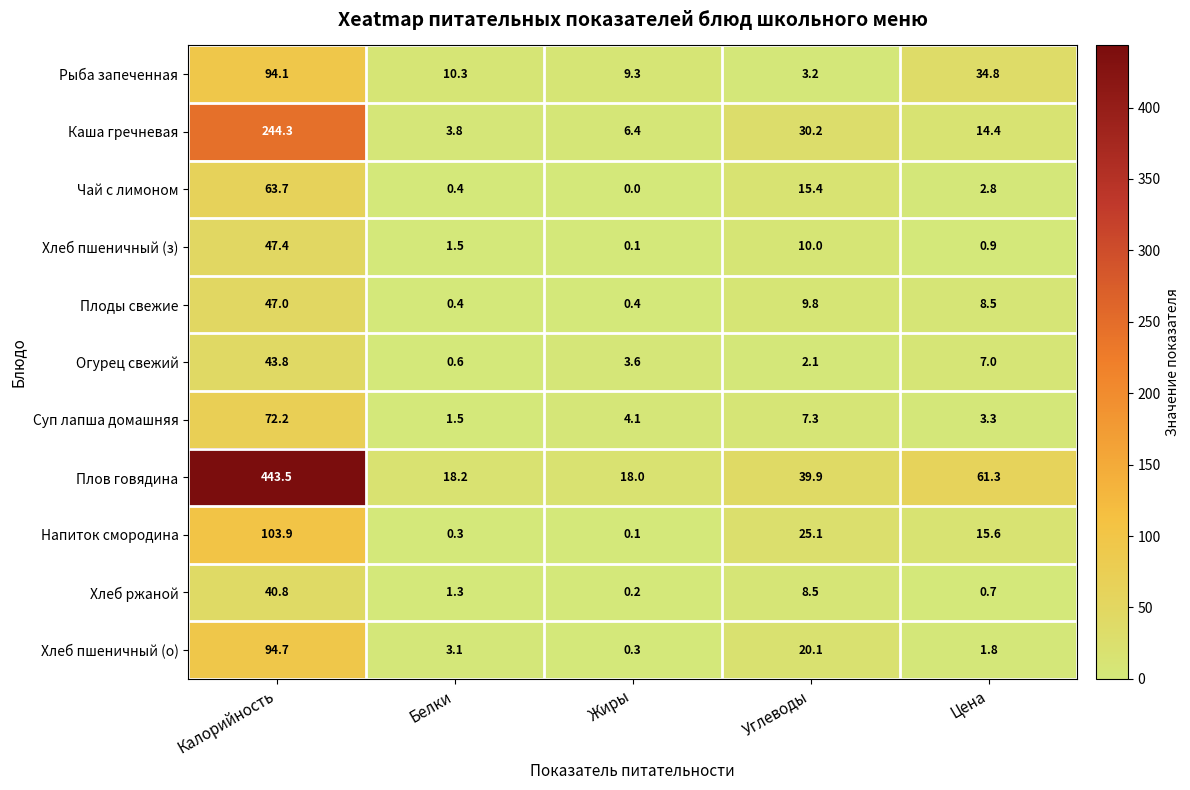

List the series in order of their peak value, highest first.

Плов говядина, Каша гречневая, Напиток смородина, Хлеб пшеничный (о), Рыба запеченная, Суп лапша домашняя, Чай с лимоном, Хлеб пшеничный (з), Плоды свежие, Огурец свежий, Хлеб ржаной